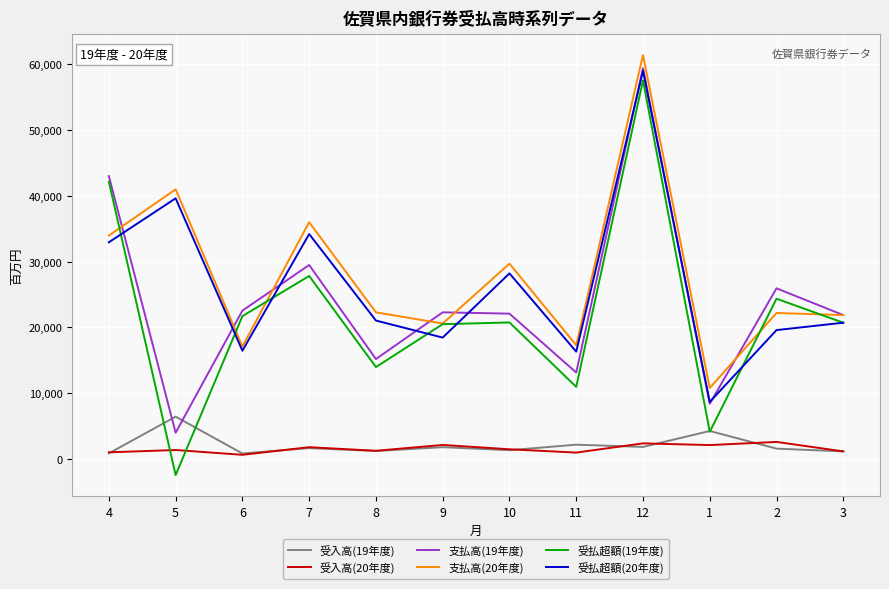

What is the average value of the 支払高(20年度) series?

27854